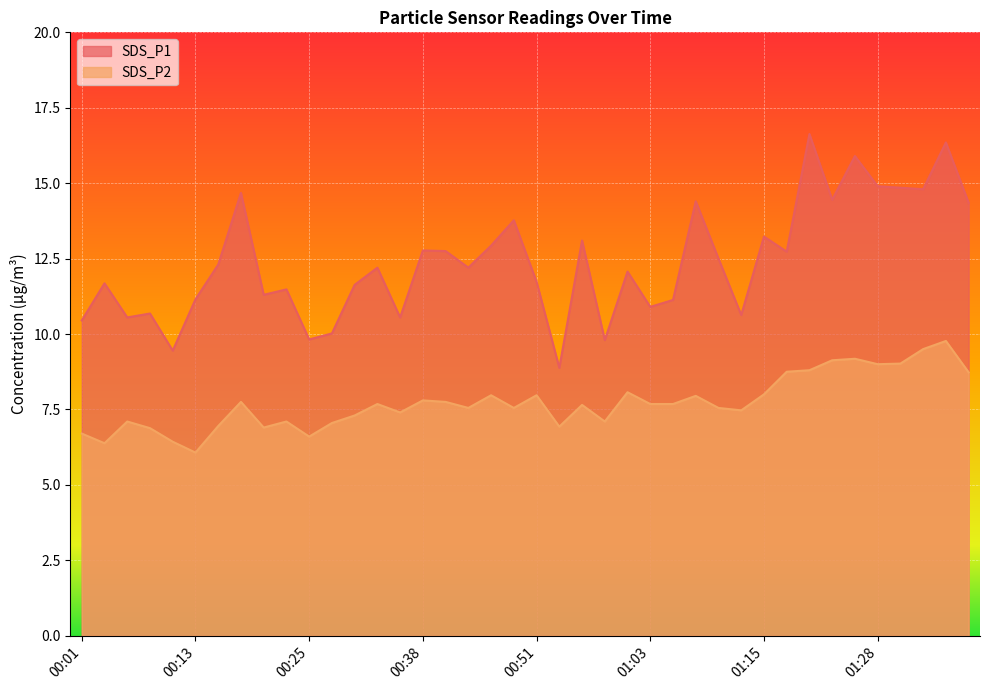

What is the value of the SDS_P1 point at the 26th from the left?

10.9